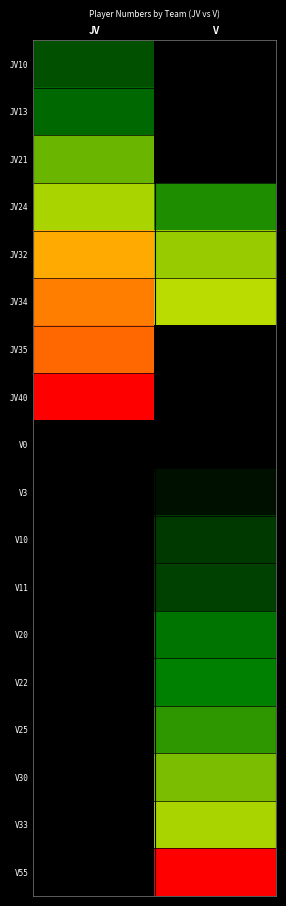

Rank the series by their maximum value, from lowest to highest.

V0, V3, V10, V11, JV10, JV13, V20, V22, V25, JV21, V30, JV24, V33, JV32, JV34, JV35, JV40, V55